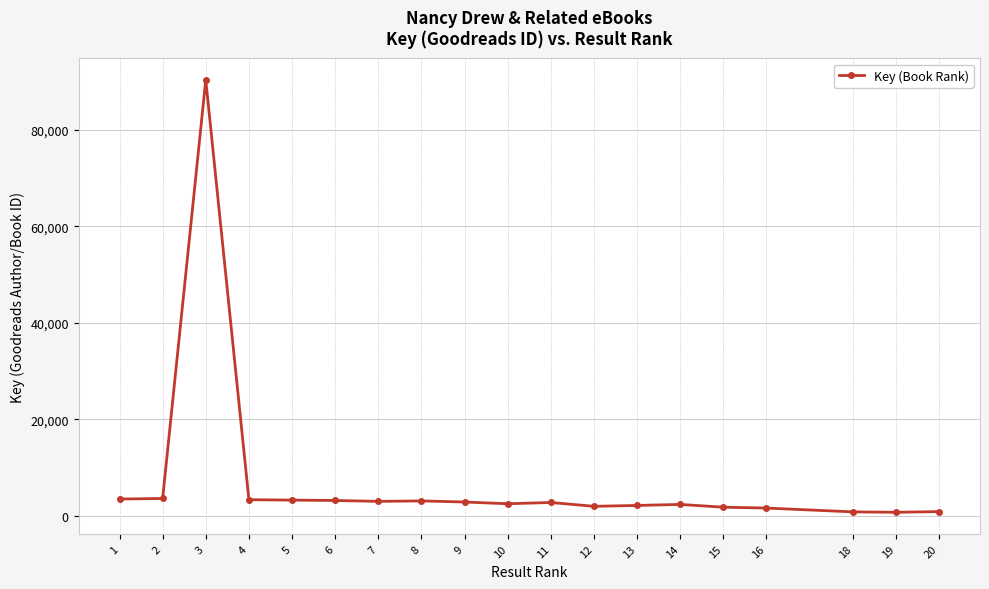

What is the difference between the maximum and second lowest values?

89579